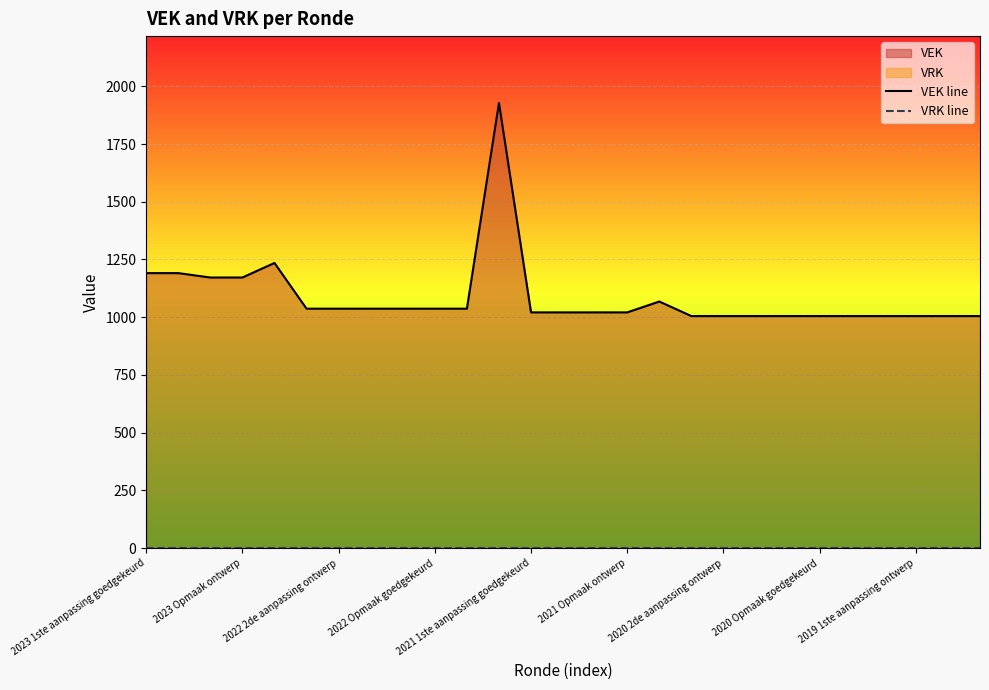

Rank the series by their maximum value, from highest to lowest.

VEK line, VRK line